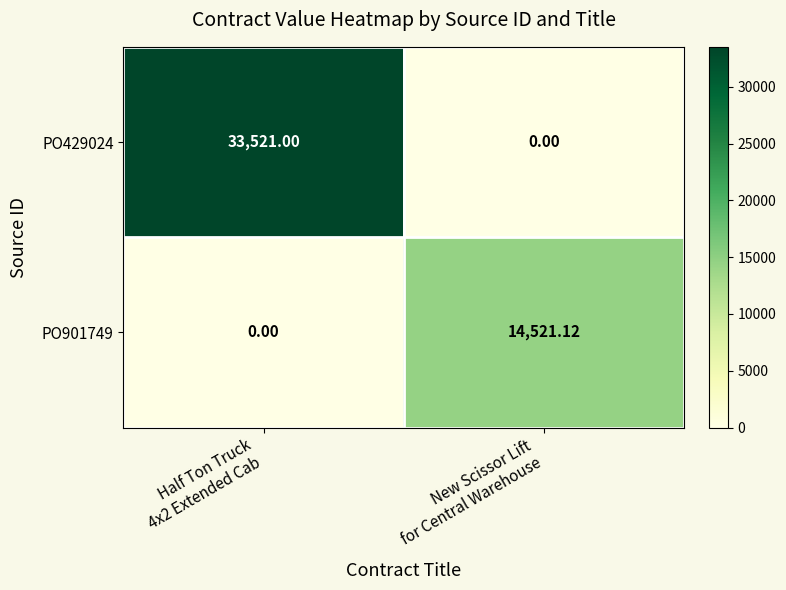

How many series are shown in this chart?

2